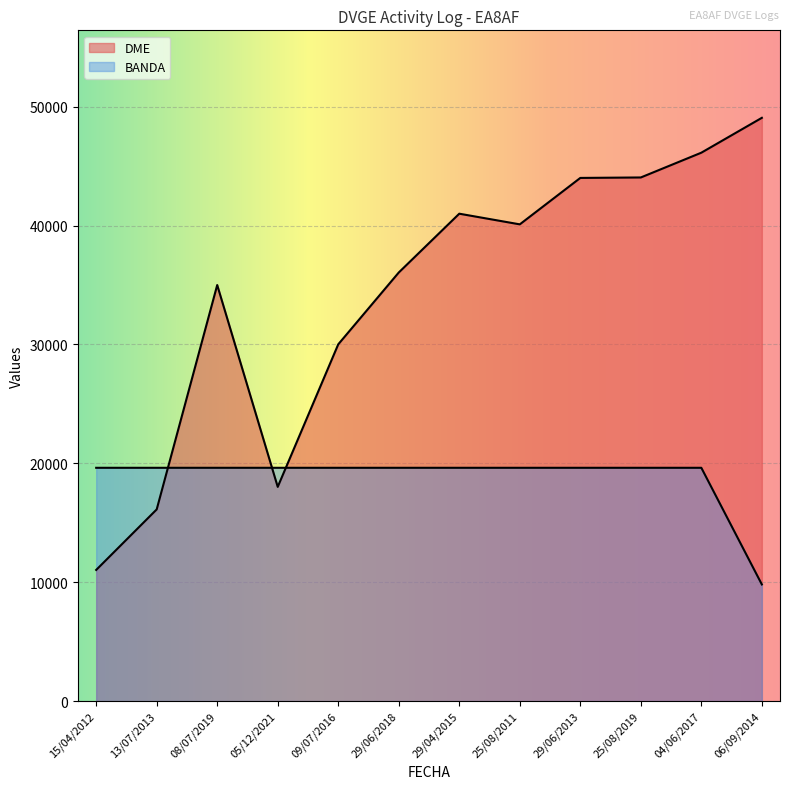

Is it true that DME equals 9103.0 at 05/12/2021?

False